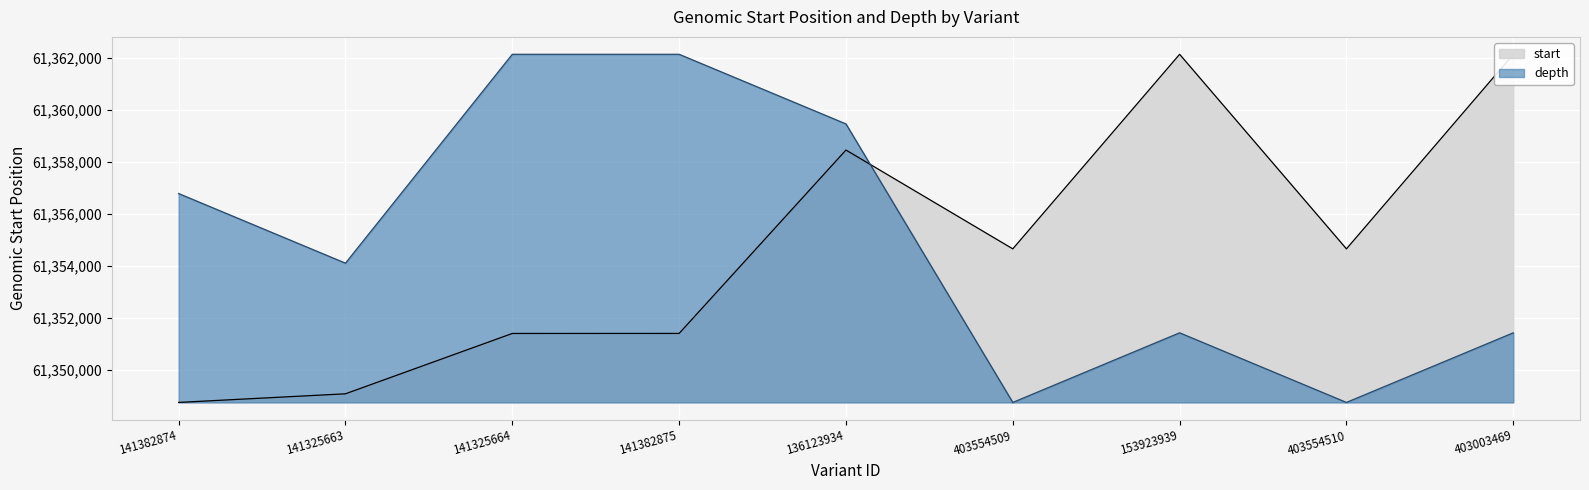

What is the approximate value of depth at 141382874?

61356776.2